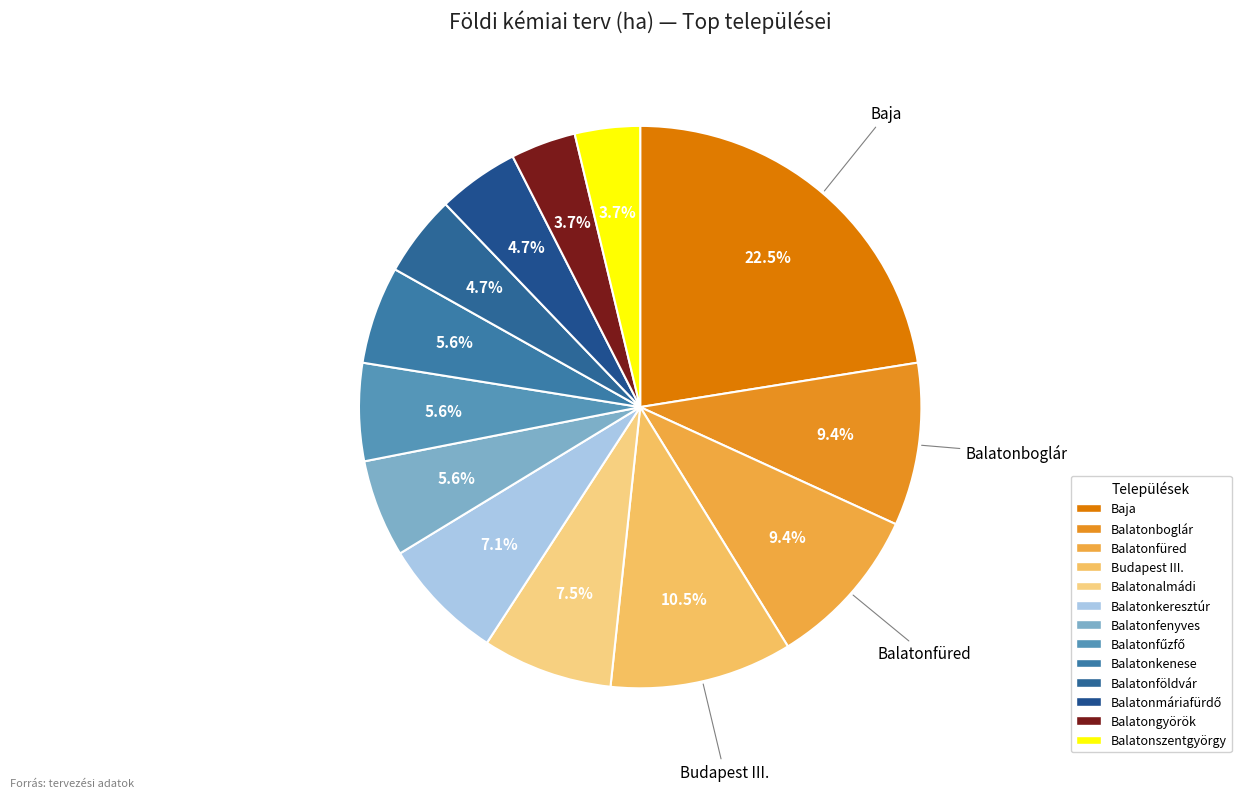

How many segments does this pie chart have?

13